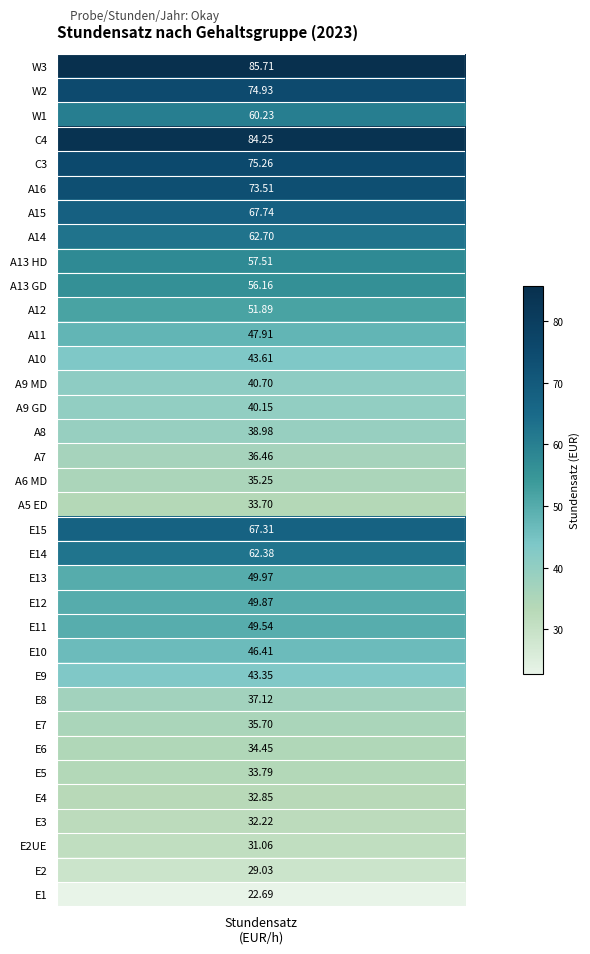

Which category has the highest value across all series?

W3